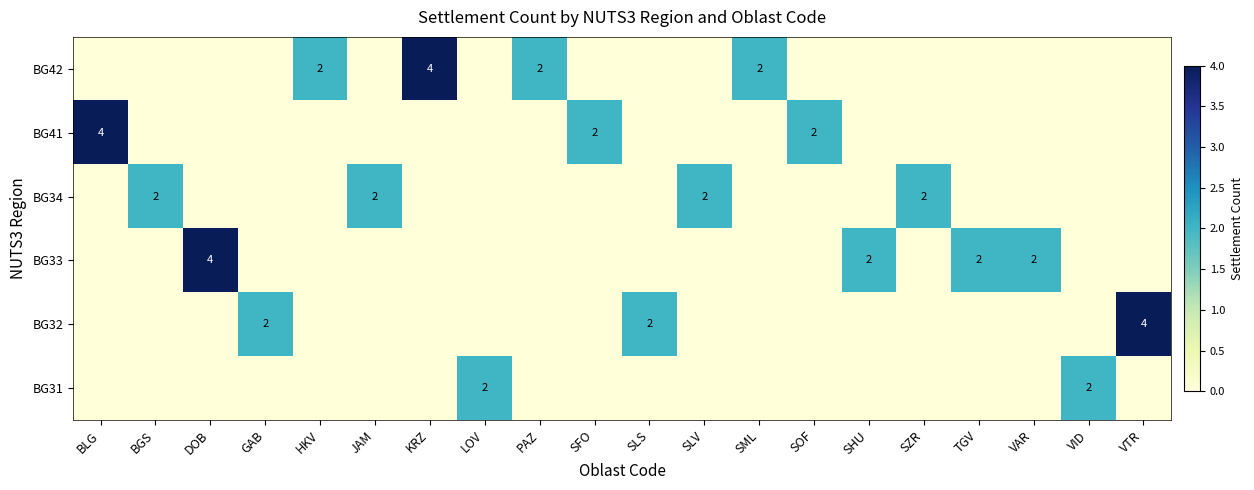

The BG34 series shows 3 at SLV. True or false?

False